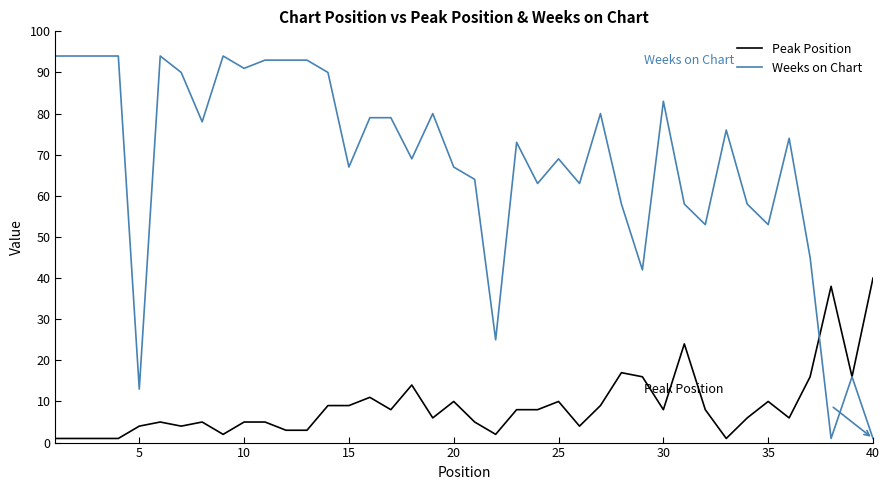

List the series in order of their peak value, lowest first.

Peak Position, Weeks on Chart